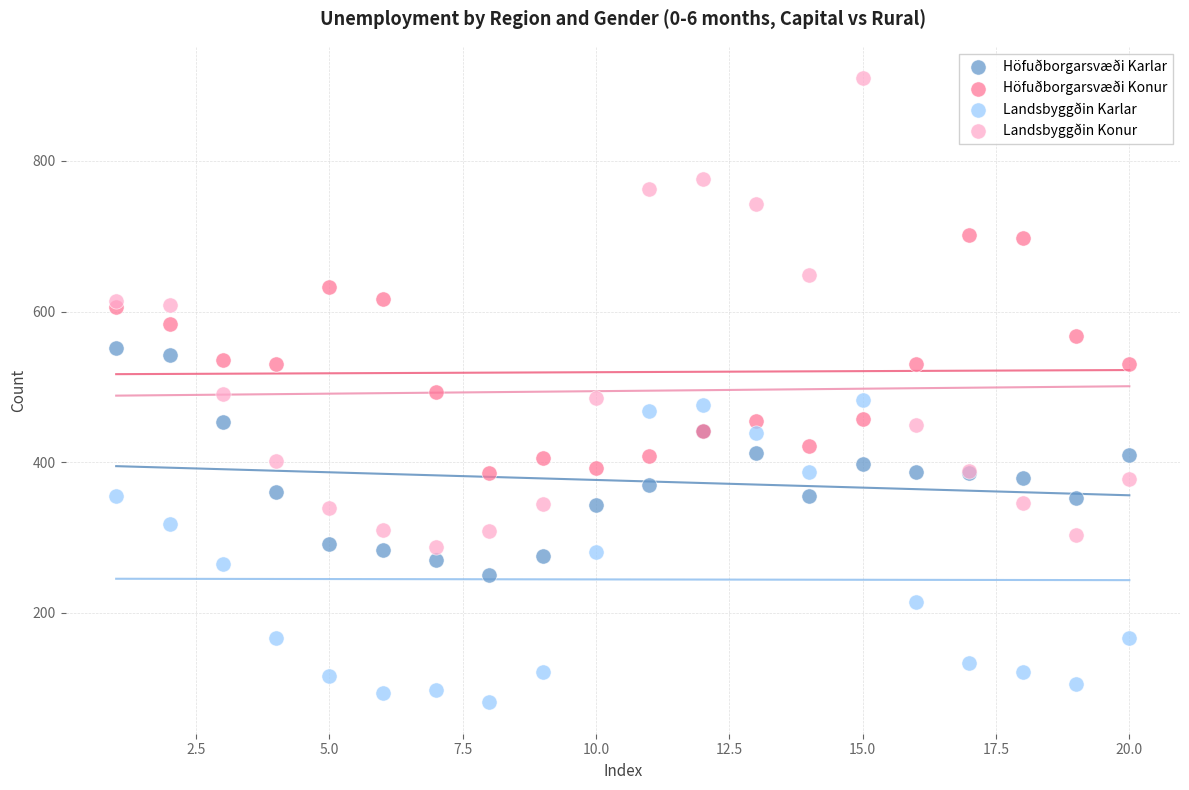

Which series contains the highest Y value?

Landsbyggðin Konur